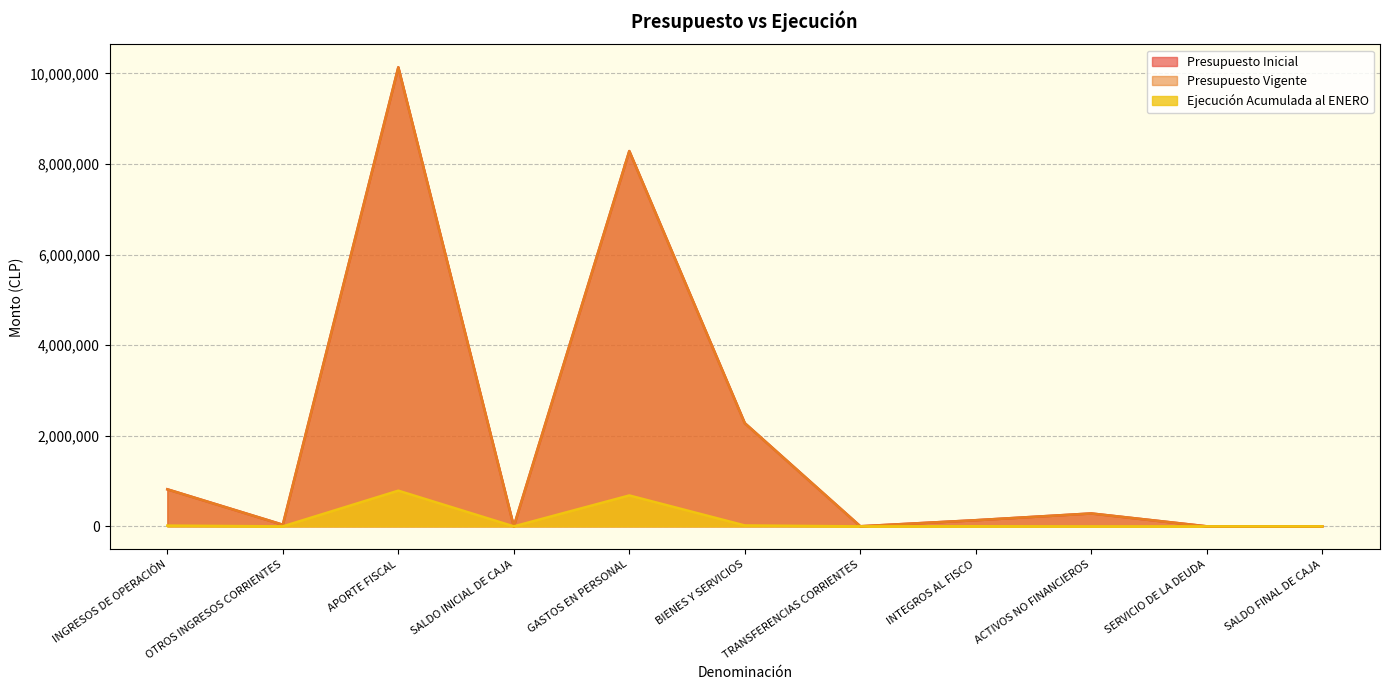

The value of Presupuesto Vigente at INTEGROS AL FISCO is 44601. True or false?

False